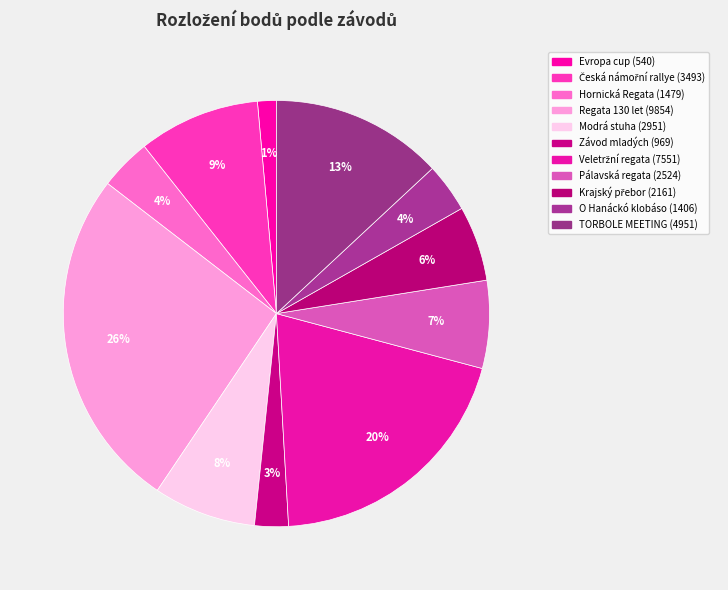

Count the number of slices in the pie.

11